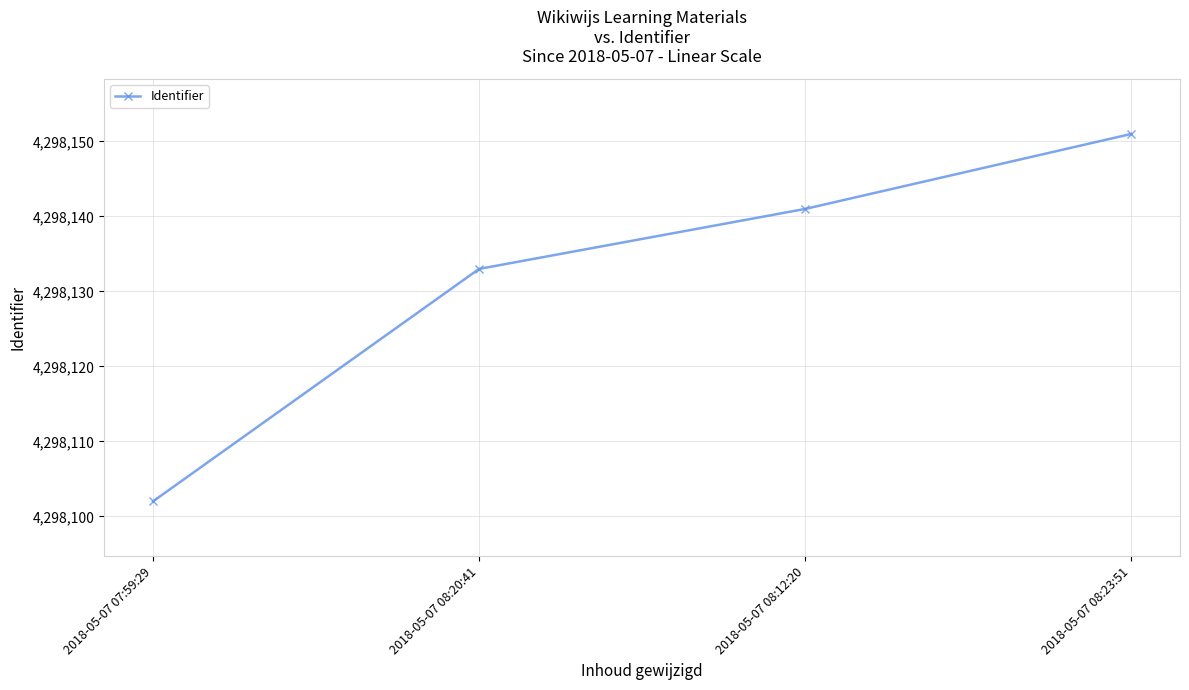

What is the label of the 3rd point from the right?

2018-05-07 08:20:41